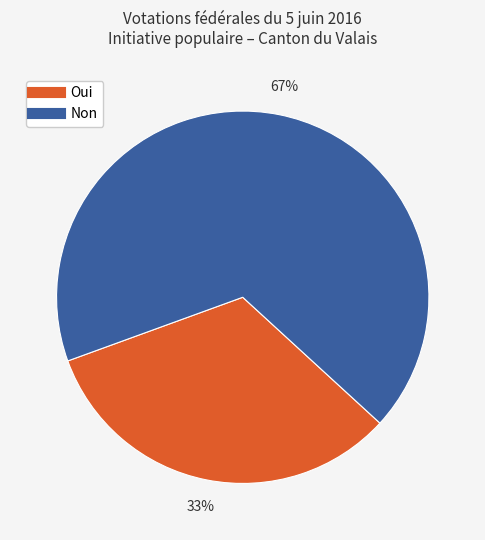

Is there a majority slice in this chart?

Yes